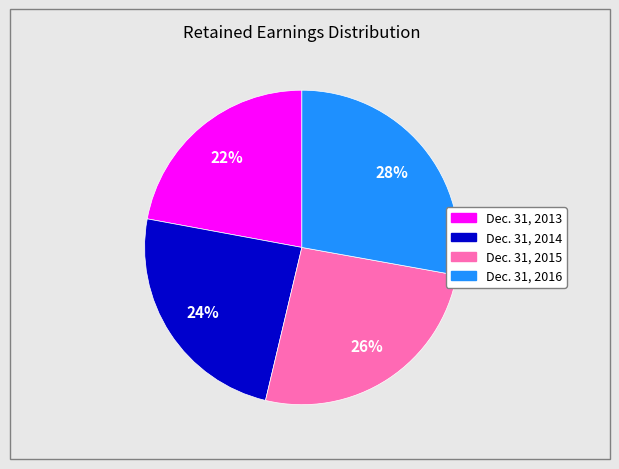

Is the sum of Dec. 31, 2015 and Dec. 31, 2016 greater than half?

Yes